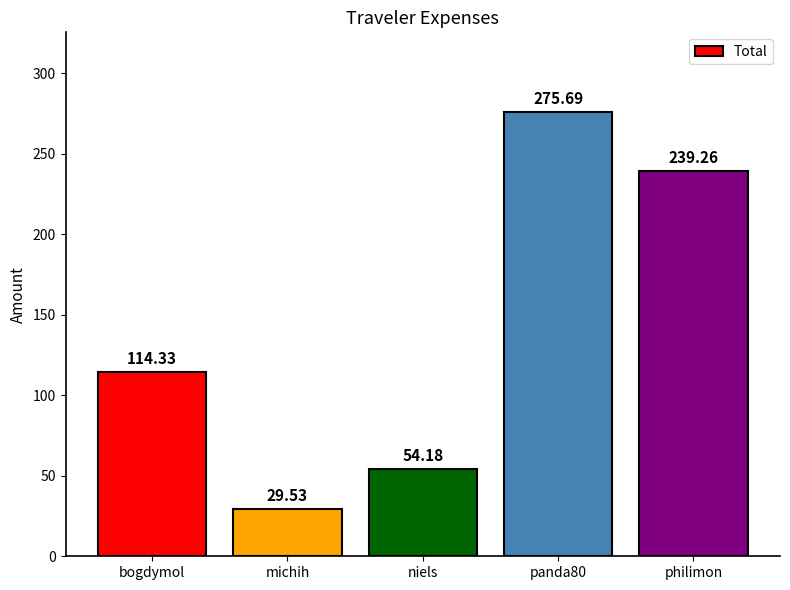

Approximately how many times larger is the value at niels compared to michih?

1.8